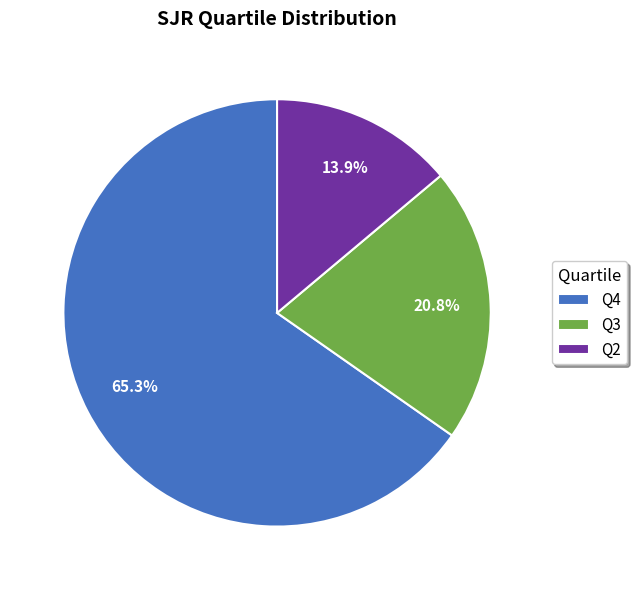

Which category has the smallest portion of the pie?

Q2